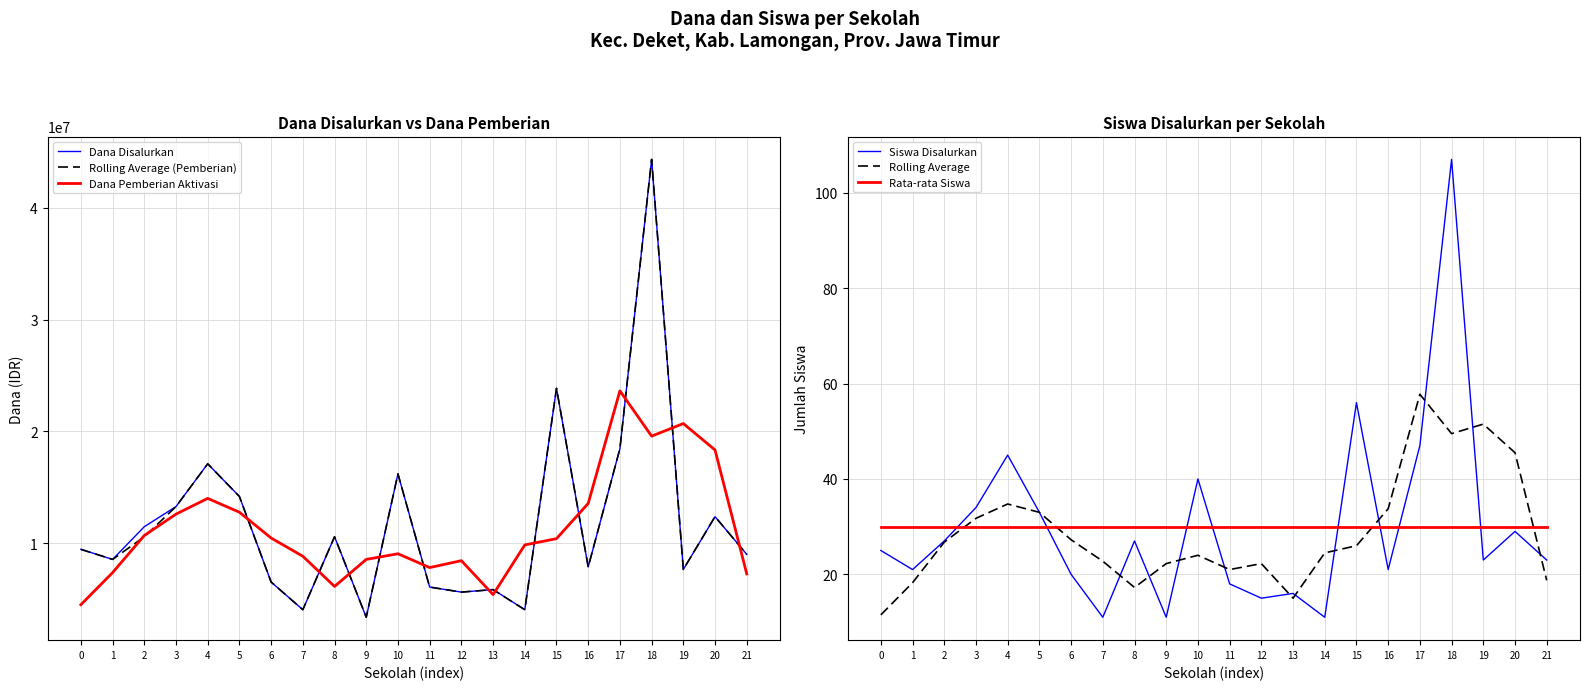

Reading left to right, transcribe all the data shown in this chart.

Dana Disalurkan: 0=9450000.0	1=8550000.0	2=11475000.0	3=13275000.0	4=17100000.0	5=14175000.0	6=6525000.0	7=4050000.0	8=10575000.0	9=3375000.0	10=16200000.0	11=6075000.0	12=5625000.0	13=5850000.0	14=4050000.0	15=23850000.0	16=7875000.0	17=18450000.0	18=44325000.0	19=7650000.0	20=12375000.0	21=9000000.0
Rolling Average (Pemberian): 0=9450000.0	1=8550000.0	2=10575000.0	3=13275000.0	4=17100000.0	5=14175000.0	6=6525000.0	7=4050000.0	8=10575000.0	9=3375000.0	10=16200000.0	11=6075000.0	12=5625000.0	13=5850000.0	14=4050000.0	15=23850000.0	16=7875000.0	17=18450000.0	18=44325000.0	19=7650000.0	20=12375000.0	21=9000000.0
Dana Pemberian Aktivasi: 0=4500000.0	1=7368750.0	2=10687500.0	3=12600000.0	4=14006250.0	5=12768750.0	6=10462500.0	7=8831250.0	8=6131250.0	9=8550000.0	10=9056250.0	11=7818750.0	12=8437500.0	13=5400000.0	14=9843750.0	15=10406250.0	16=13556250.0	17=23625000.0	18=19575000.0	19=20700000.0	20=18337500.0	21=7256250.0
Siswa Disalurkan: 0=25.0	1=21.0	2=27.0	3=34.0	4=45.0	5=33.0	6=20.0	7=11.0	8=27.0	9=11.0	10=40.0	11=18.0	12=15.0	13=16.0	14=11.0	15=56.0	16=21.0	17=47.0	18=107.0	19=23.0	20=29.0	21=23.0
Rolling Average: 0=11.5	1=18.2	2=26.8	3=31.8	4=34.8	5=33.0	6=27.2	7=22.8	8=17.2	9=22.2	10=24.0	11=21.0	12=22.2	13=15.0	14=24.5	15=26.0	16=33.8	17=57.8	18=49.5	19=51.5	20=45.5	21=18.8
Rata-rata Siswa: 0=30.0	1=30.0	2=30.0	3=30.0	4=30.0	5=30.0	6=30.0	7=30.0	8=30.0	9=30.0	10=30.0	11=30.0	12=30.0	13=30.0	14=30.0	15=30.0	16=30.0	17=30.0	18=30.0	19=30.0	20=30.0	21=30.0